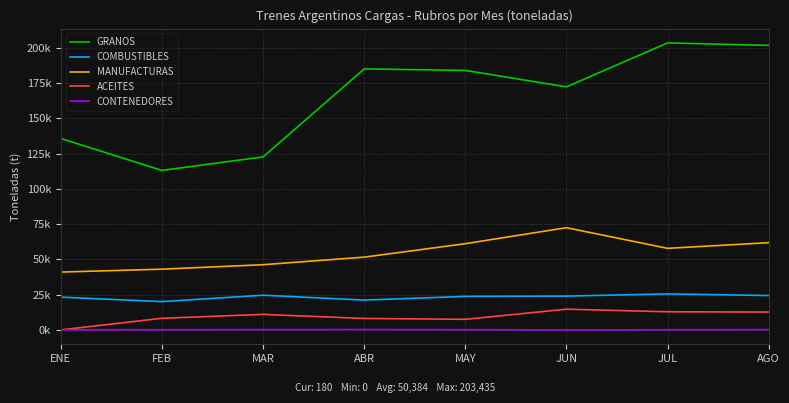

What is the total value across all series at ENE?

199979.7